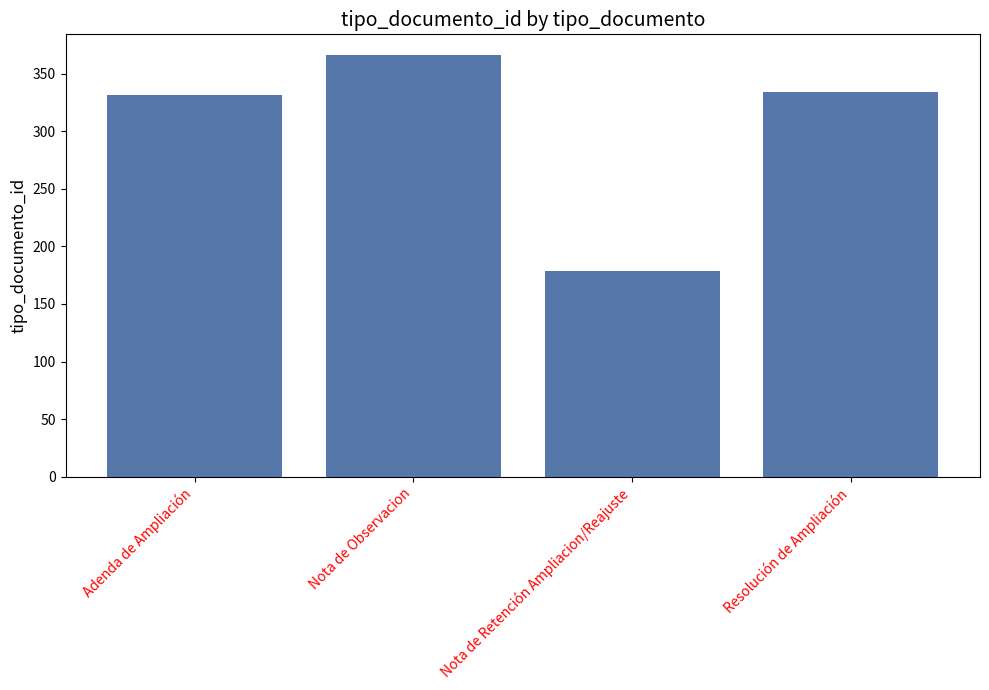

What is the change in value from Adenda de Ampliación to Nota de Retención Ampliacion/Reajuste?

-153